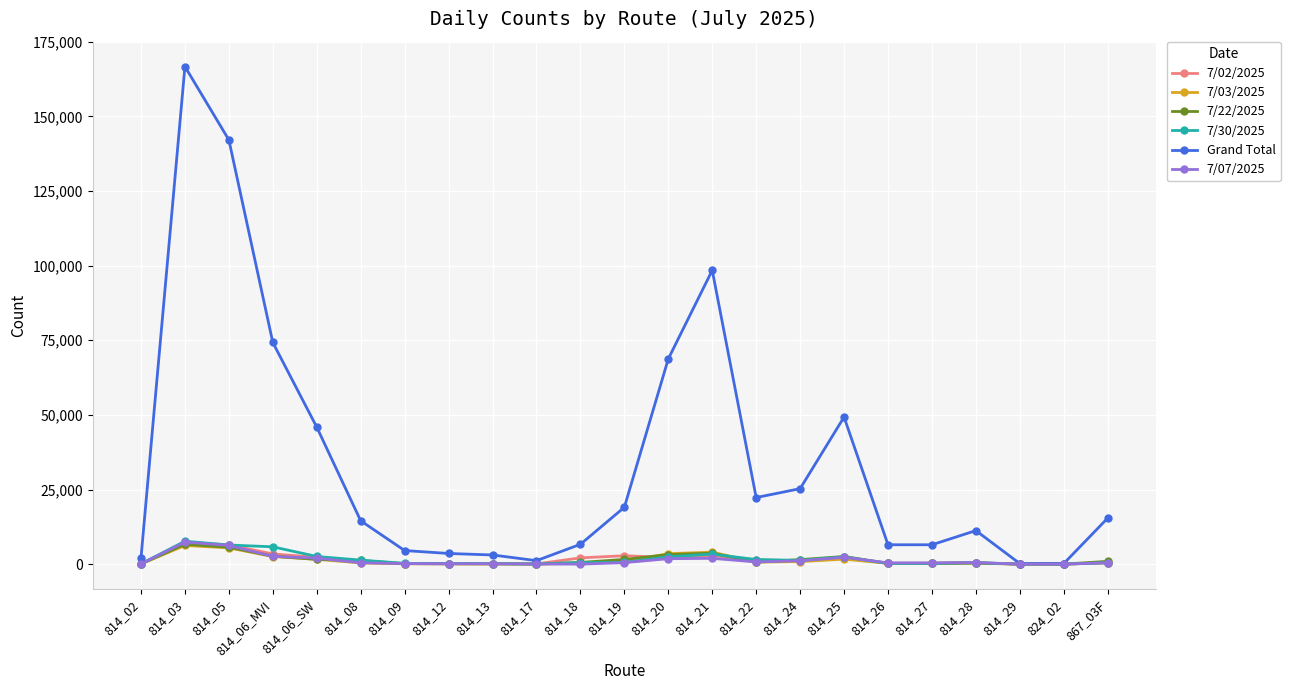

True or false: 7/22/2025 has more than 1 points higher than both neighbors.

True